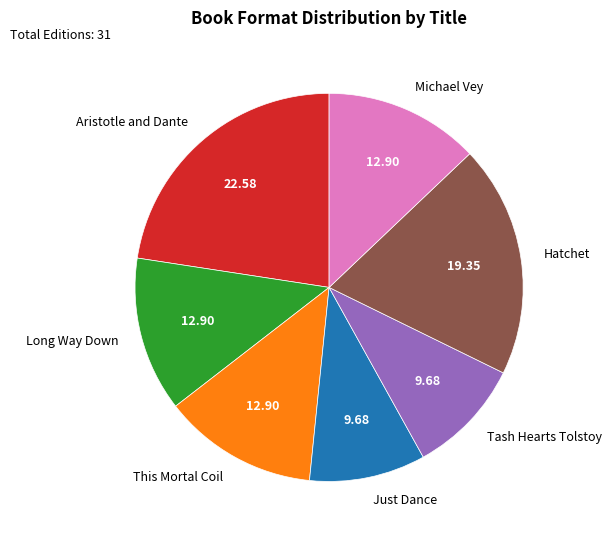

What is the largest slice in the pie chart?

Aristotle and Dante